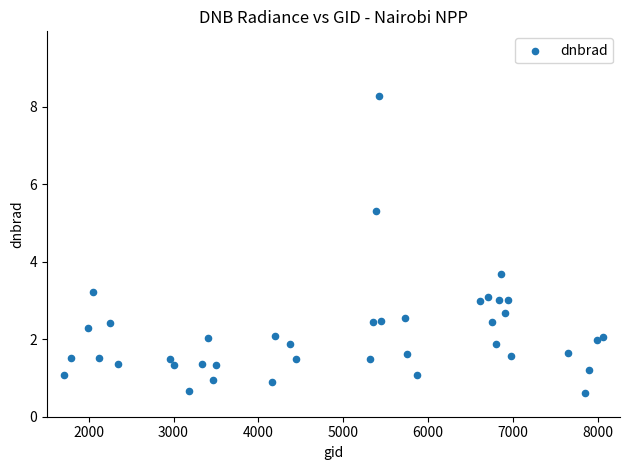

What is the range of X values (max minus min)?

6354.0